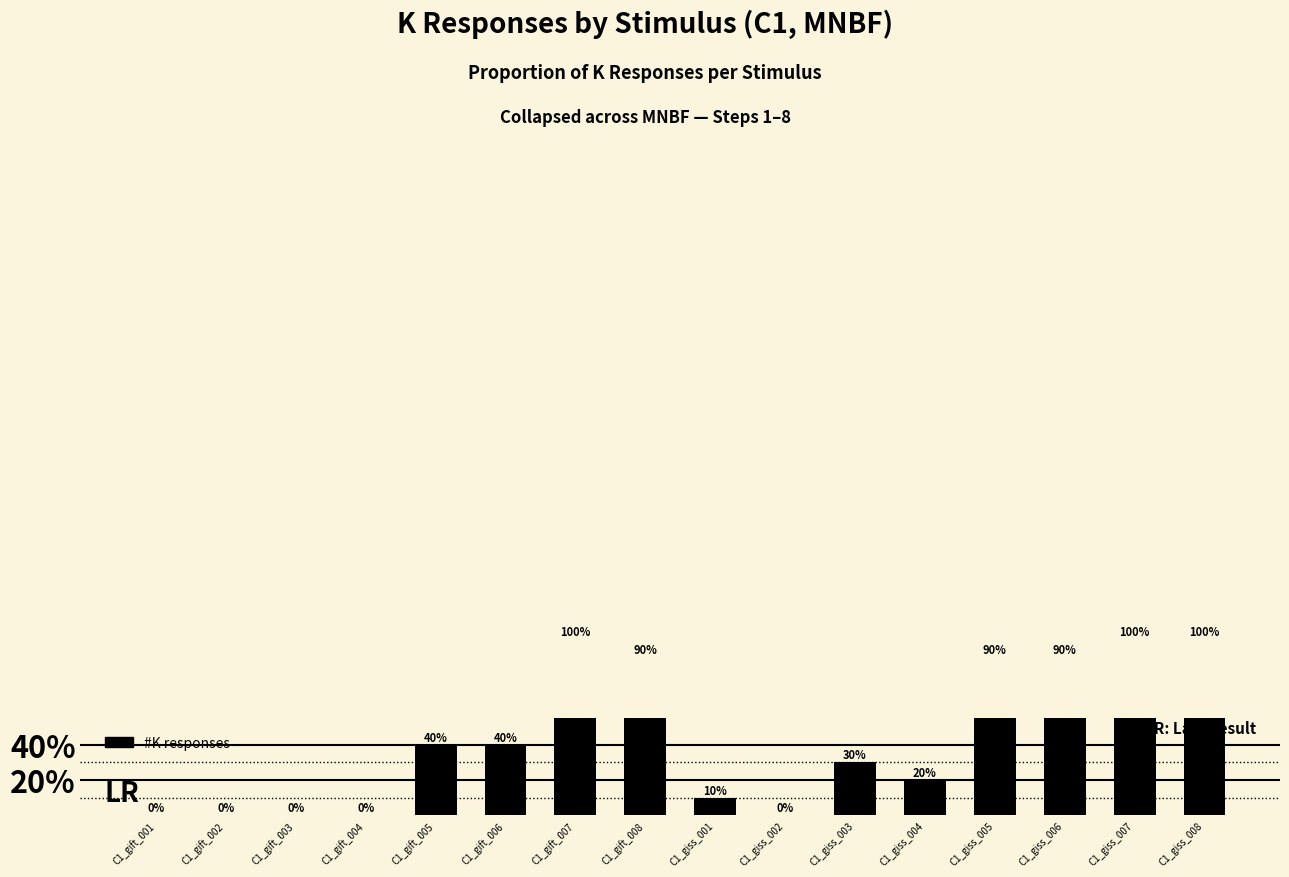

Does the chart contain stacked bars?

No